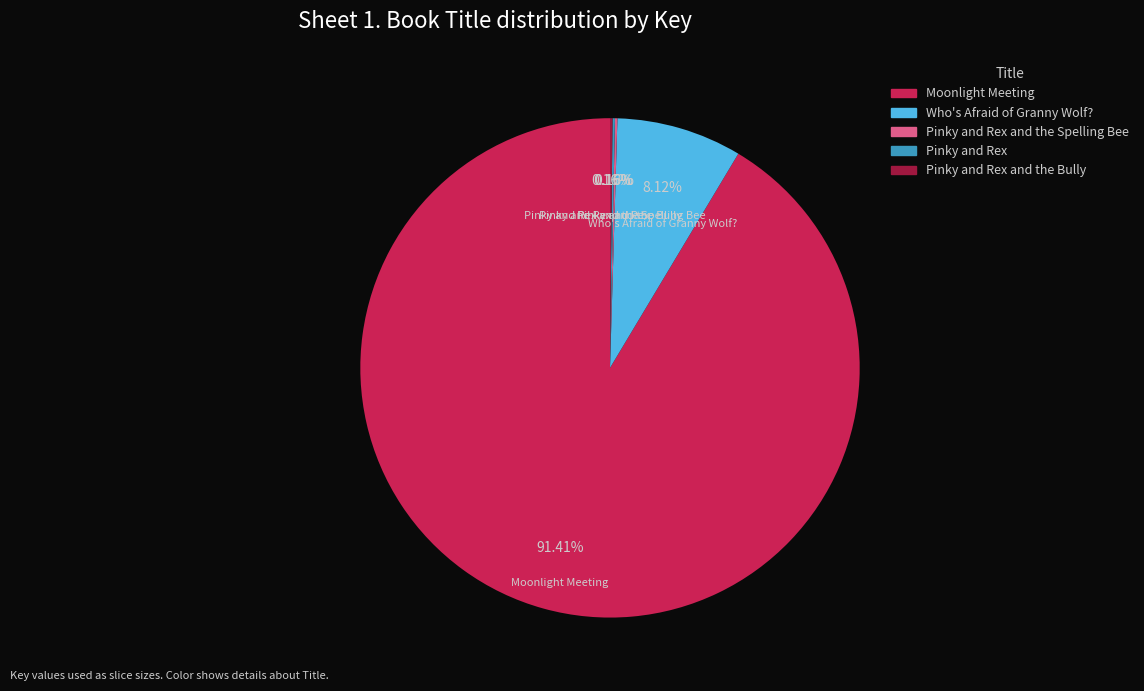

Is there a majority slice in this chart?

Yes